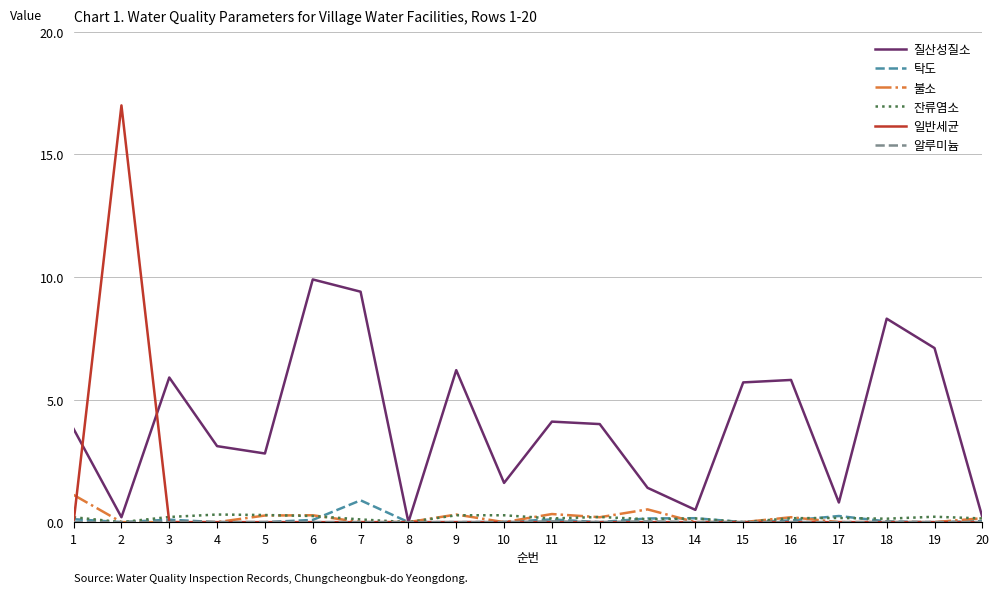

Is it true that 질산성질소 equals 9.9 at 6?

True